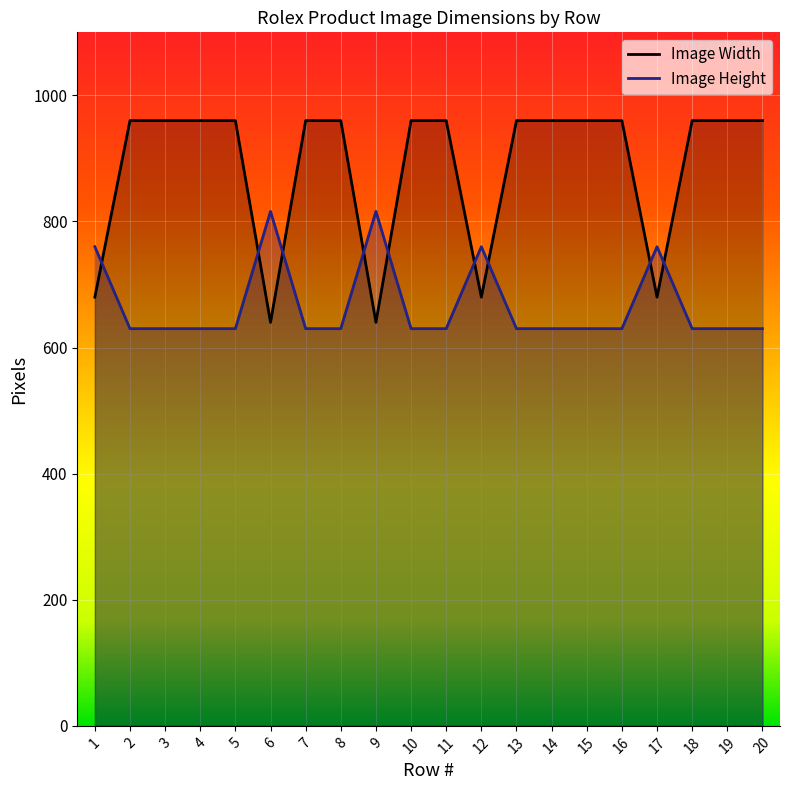

Where do Image Width and Image Height first cross each other?

1 and 2